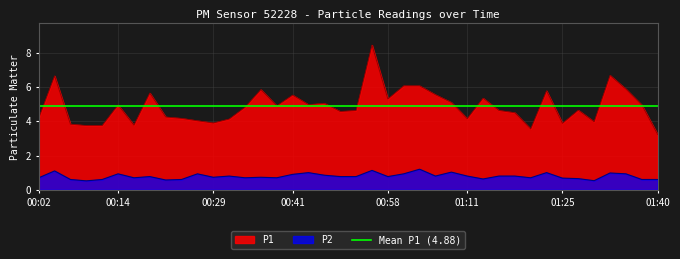

Read the P2 value at 01:15.

0.8